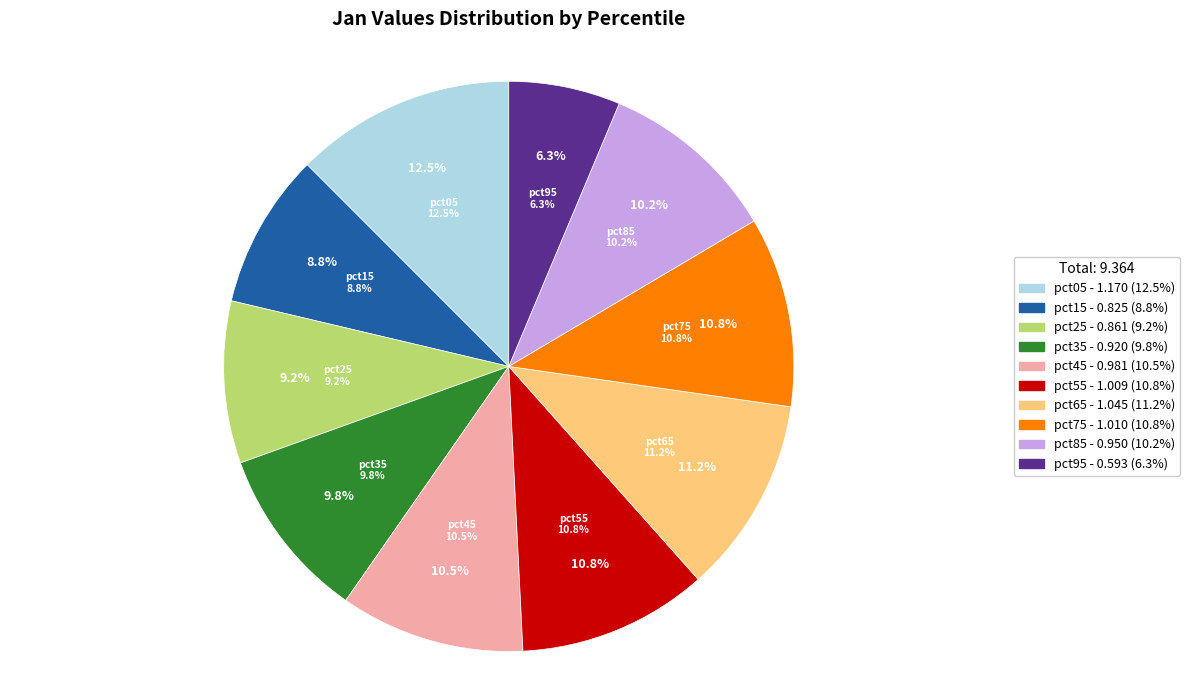

What is the total percentage of pct35 and pct55?

20.6%